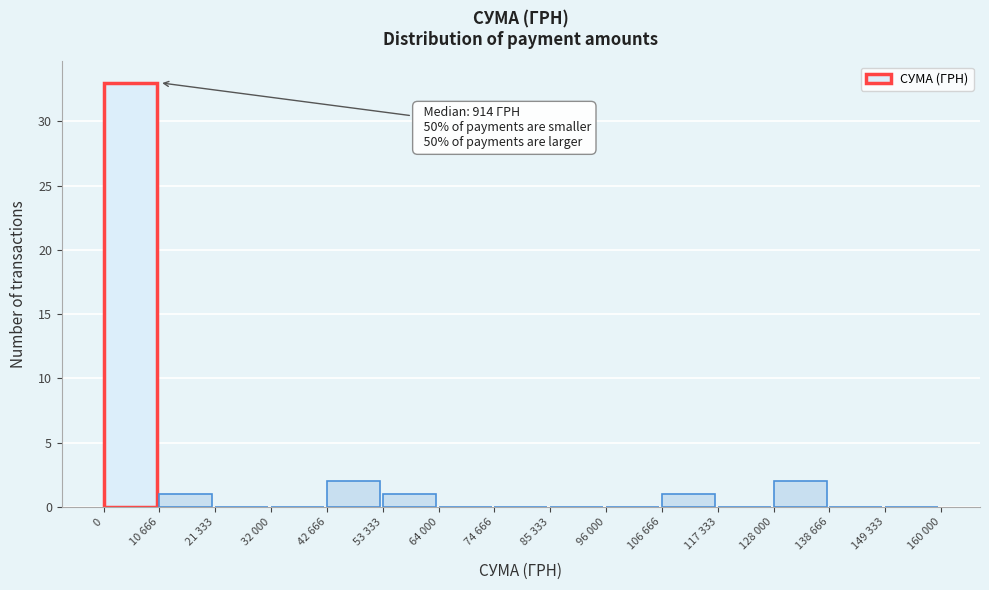

Reading left to right, transcribe all the data shown in this chart.

0=33	10 666=1	21 333=0	32 000=0	42 666=2	53 333=1	64 000=0	74 666=0	85 333=0	96 000=0	106 666=1	117 333=0	128 000=2	138 666=0	149 333=0